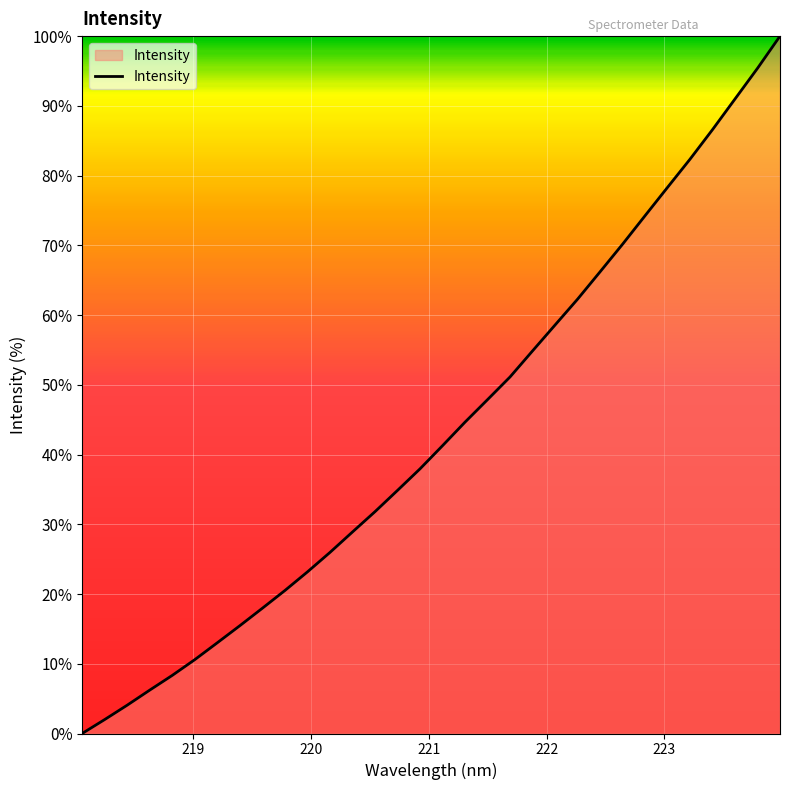

How many values are above zero?

31